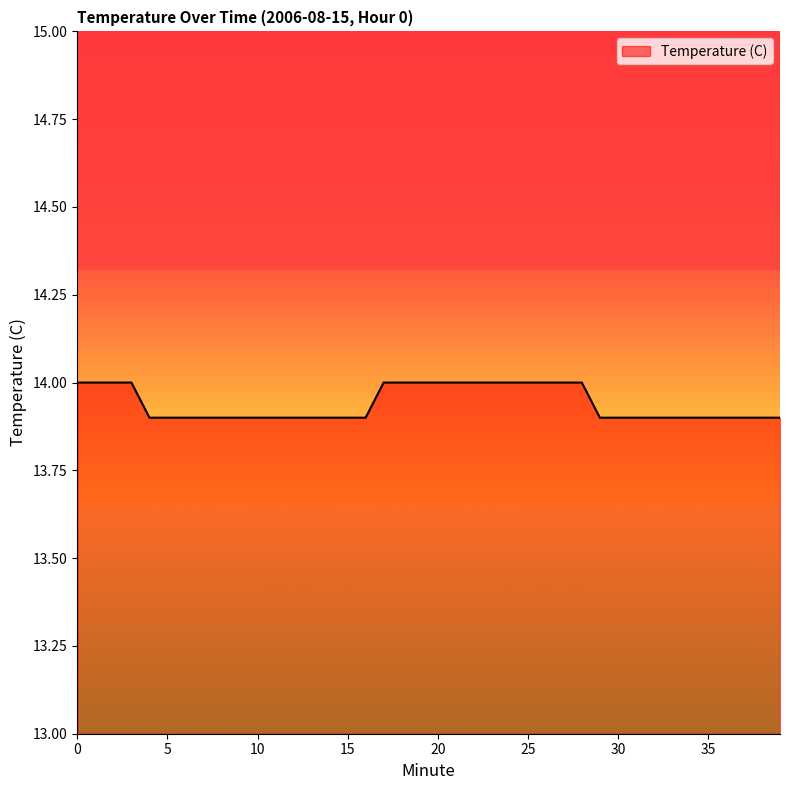

What is the smallest value displayed?

13.9